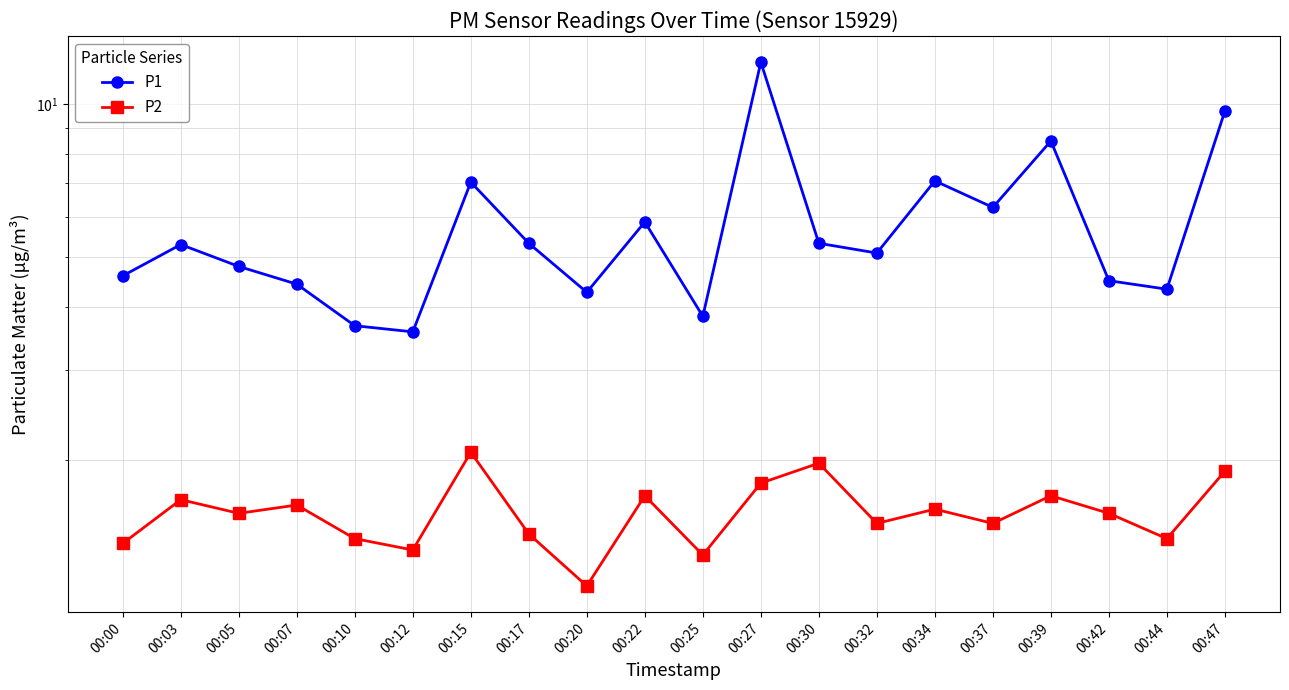

Between 00:03 and 00:12, which is larger?

00:03